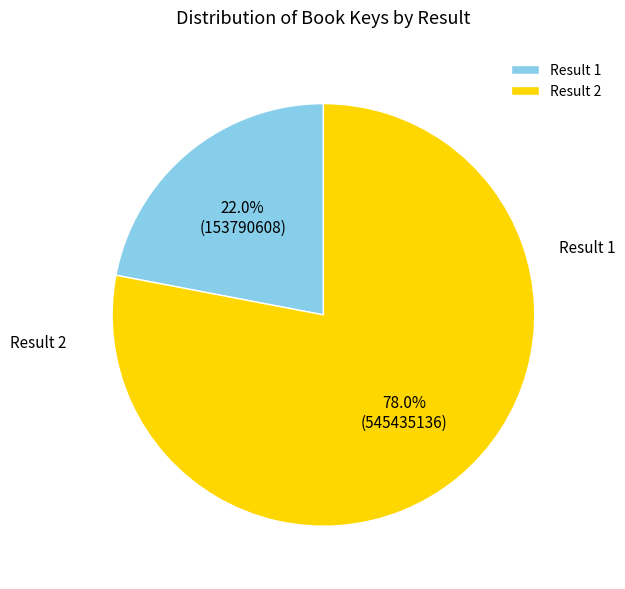

Which category accounts for the majority?

2